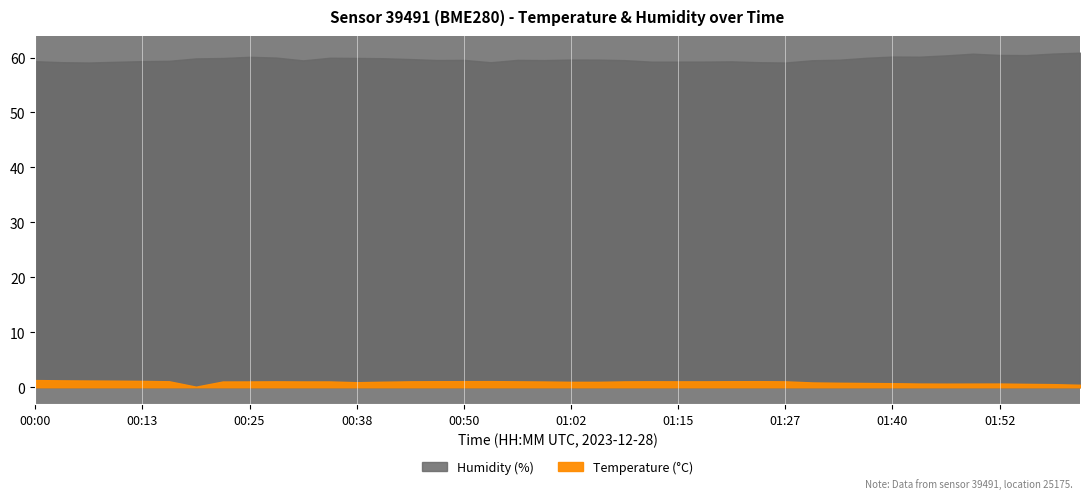

At which category is the sum across all series the highest?

35